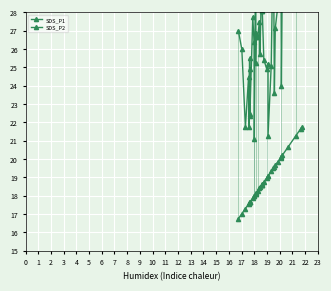

Which series has the widest spread of values?

SDS_P1